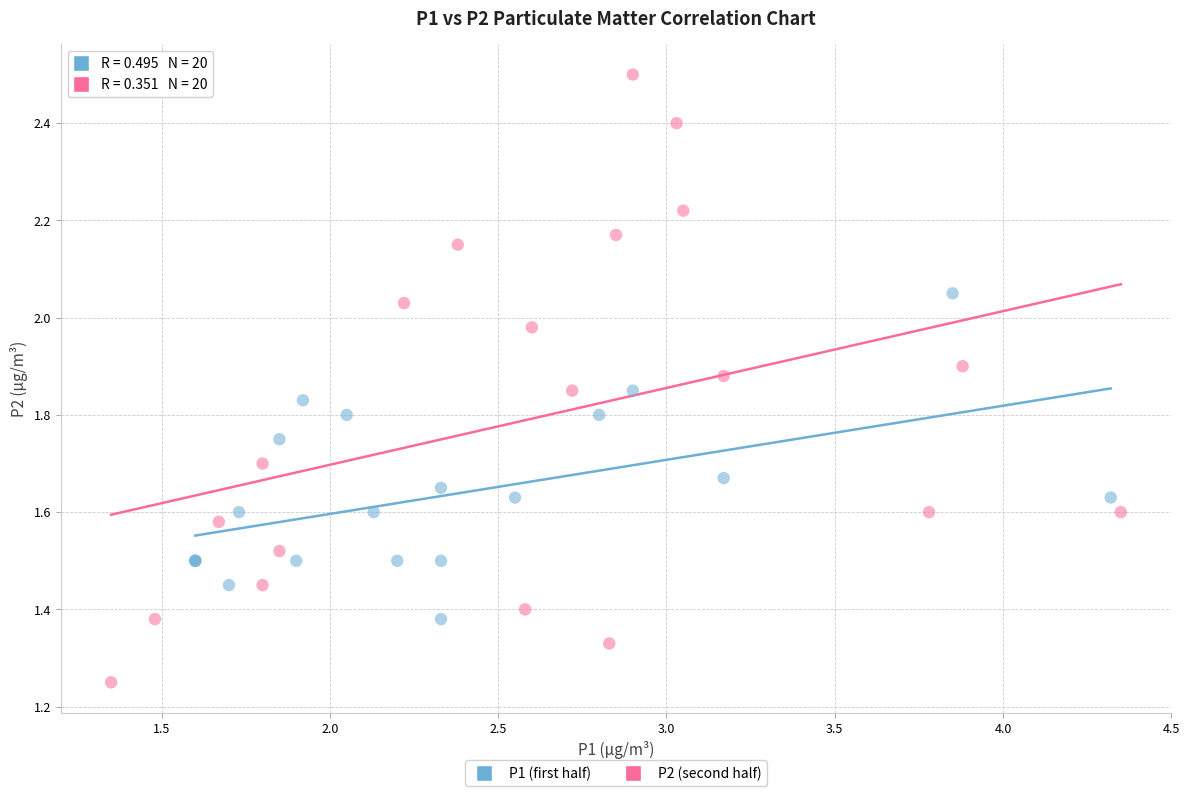

Which series has the largest Y range (max minus min)?

P2 (second half)